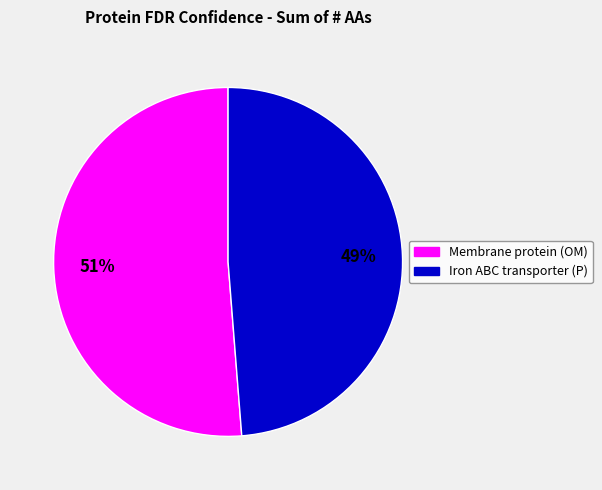

Between Membrane protein (OM) and Iron ABC transporter (P), which is larger?

Membrane protein (OM)